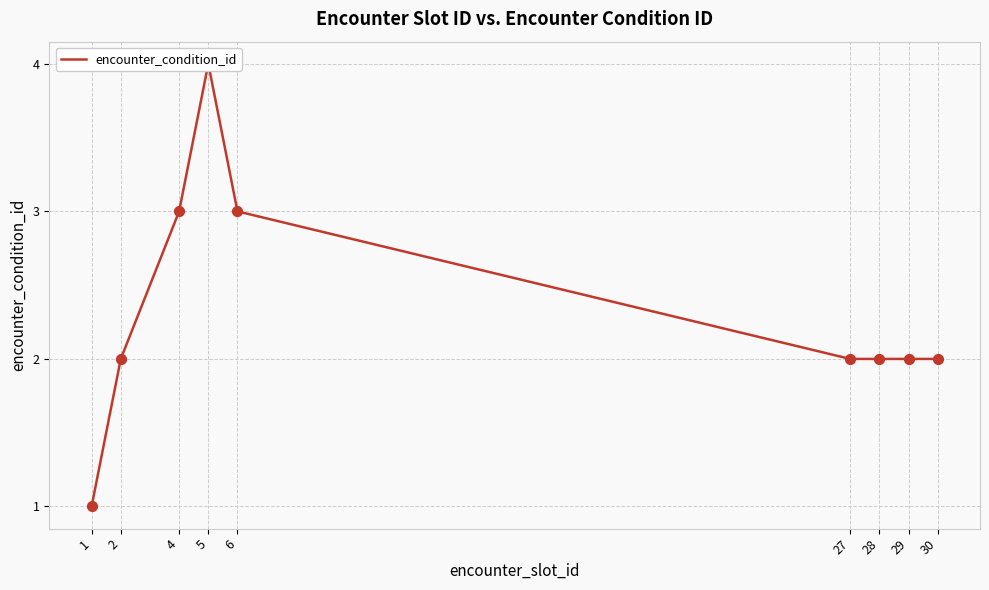

Approximately how many times larger is the value at 1 compared to 6?

0.3